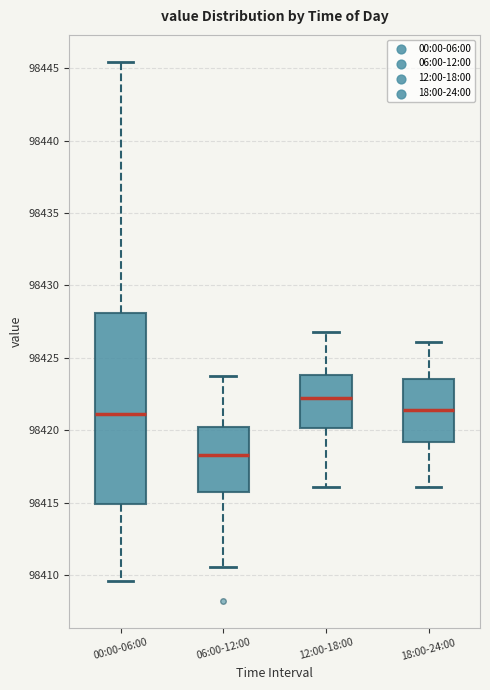

Where does the upper whisker of the box for 00:00-06:00 end on the y-axis? The values are not printed on the chart, so give them approximately, as read against the axis.

98445.5